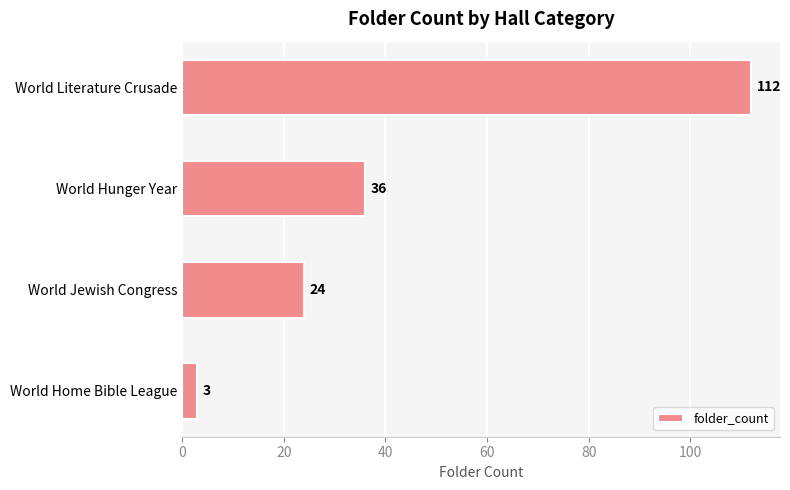

Rank the categories by value from highest to lowest.

World Literature Crusade, World Hunger Year, World Jewish Congress, World Home Bible League